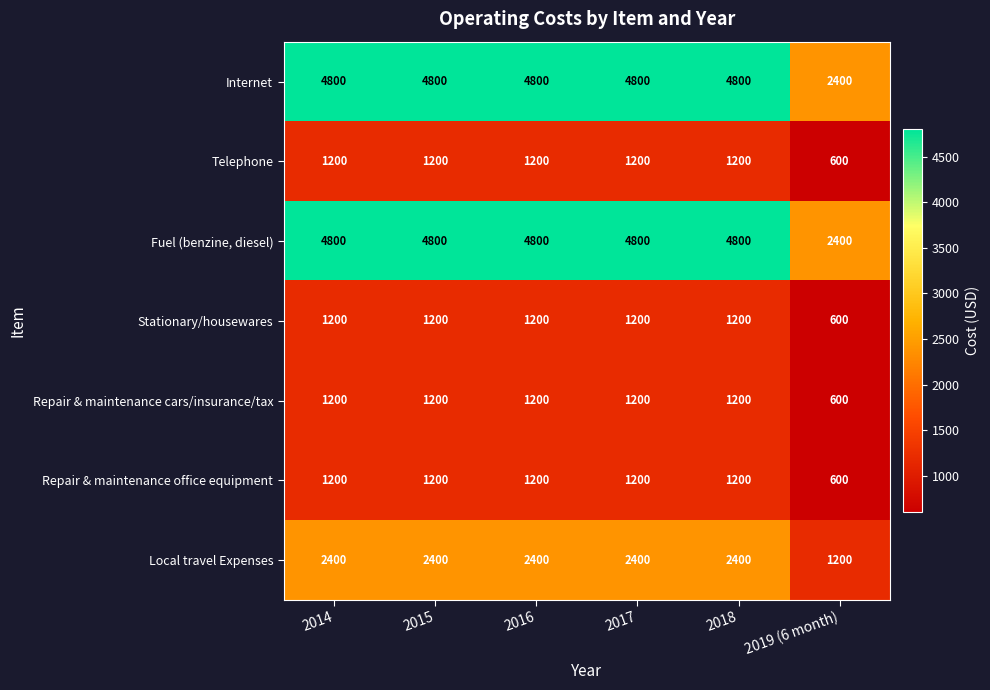

The Repair & maintenance cars/insurance/tax series shows 1200 at 2018. True or false?

True